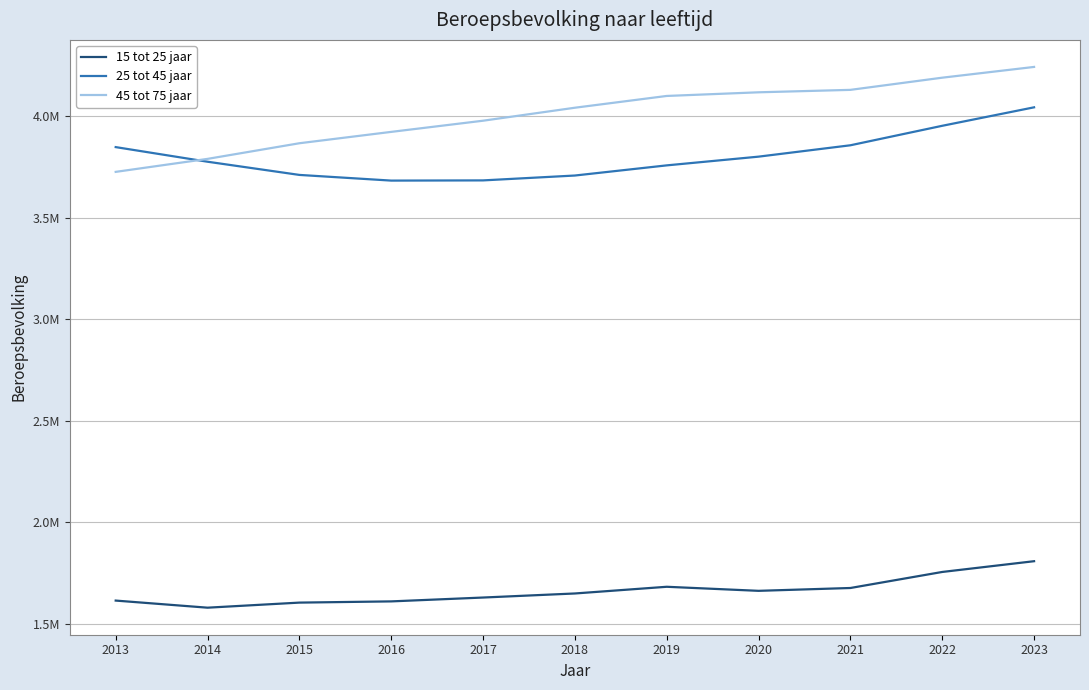

What is the total value across all series at 2014?

9145000